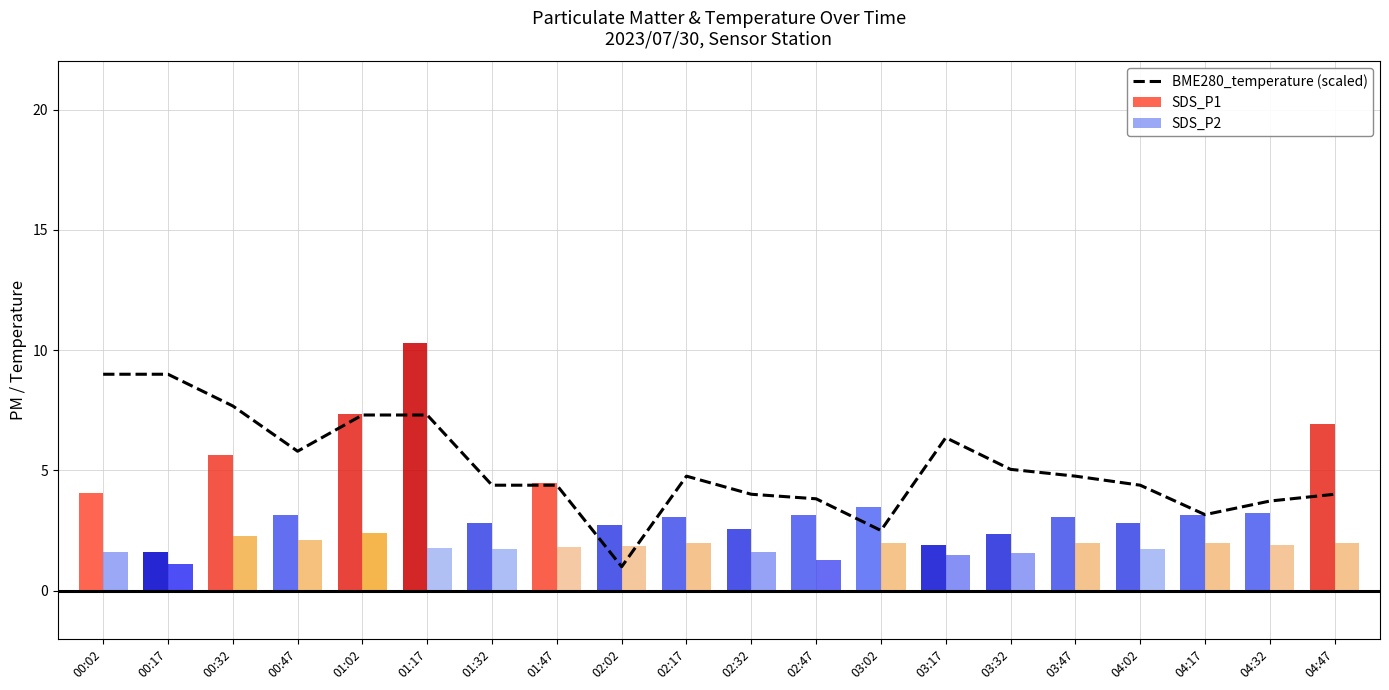

Reading left to right, what are all the values shown in this chart?

00:02=9.0	00:17=9.0	00:32=7.7	00:47=5.8	01:02=7.3	01:17=7.3	01:32=4.4	01:47=4.4	02:02=1.0	02:17=4.8	02:32=4.0	02:47=3.8	03:02=2.5	03:17=6.4	03:32=5.0	03:47=4.8	04:02=4.4	04:17=3.2	04:32=3.7	04:47=4.0